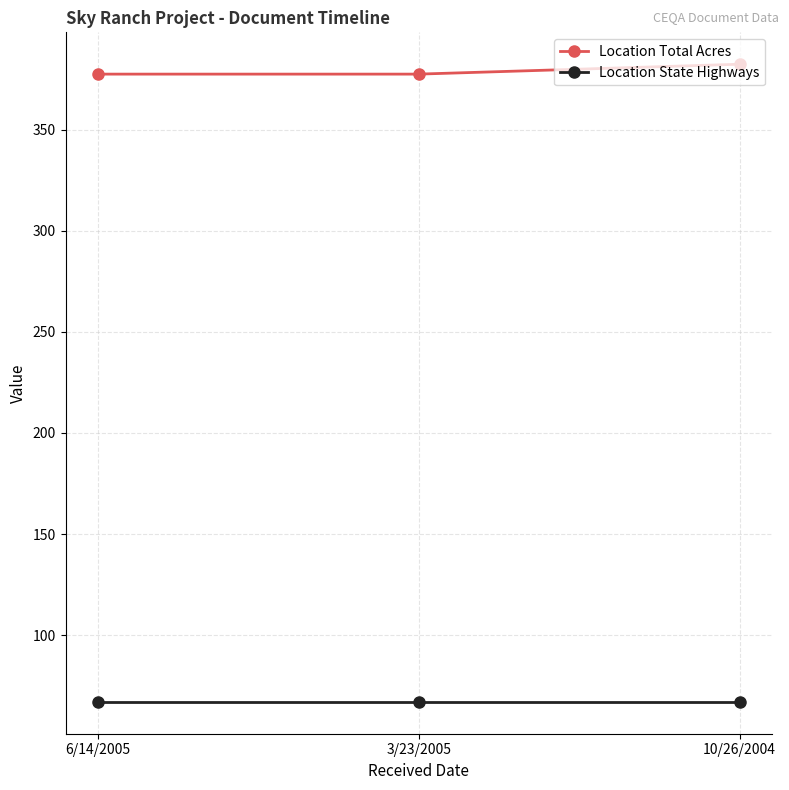

What is the sum of all Location Total Acres values?

1137.4